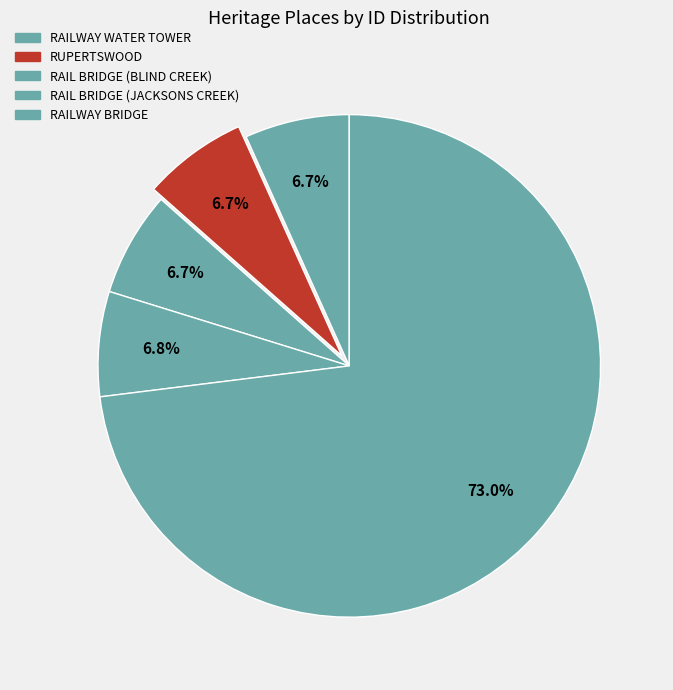

To the nearest percent, what portion does RAIL BRIDGE (BLIND CREEK) represent?

7%